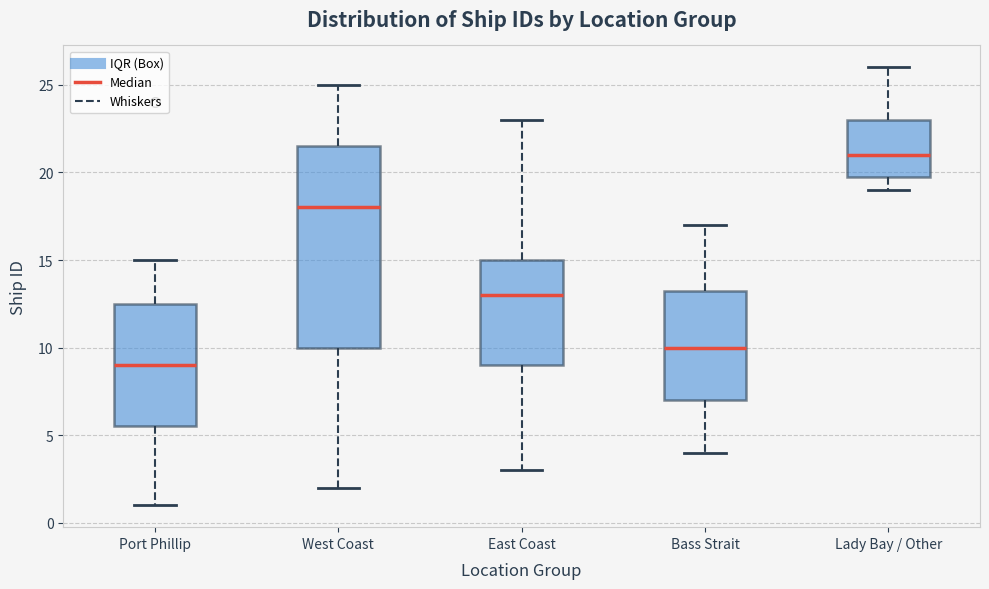

Which box is the tallest, from its lower edge to its upper edge?

West Coast